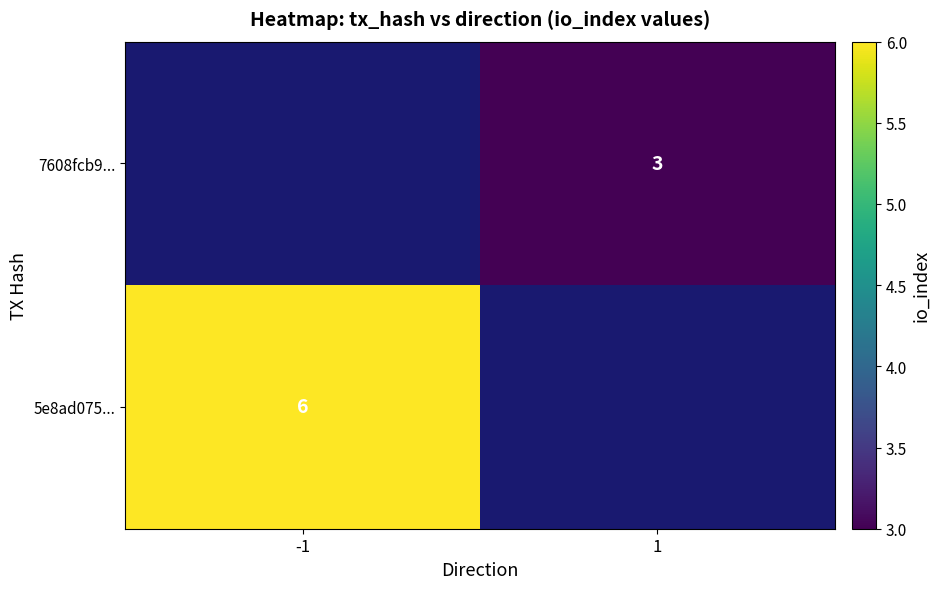

The 7608fcb9... series shows 3 at 1. True or false?

True